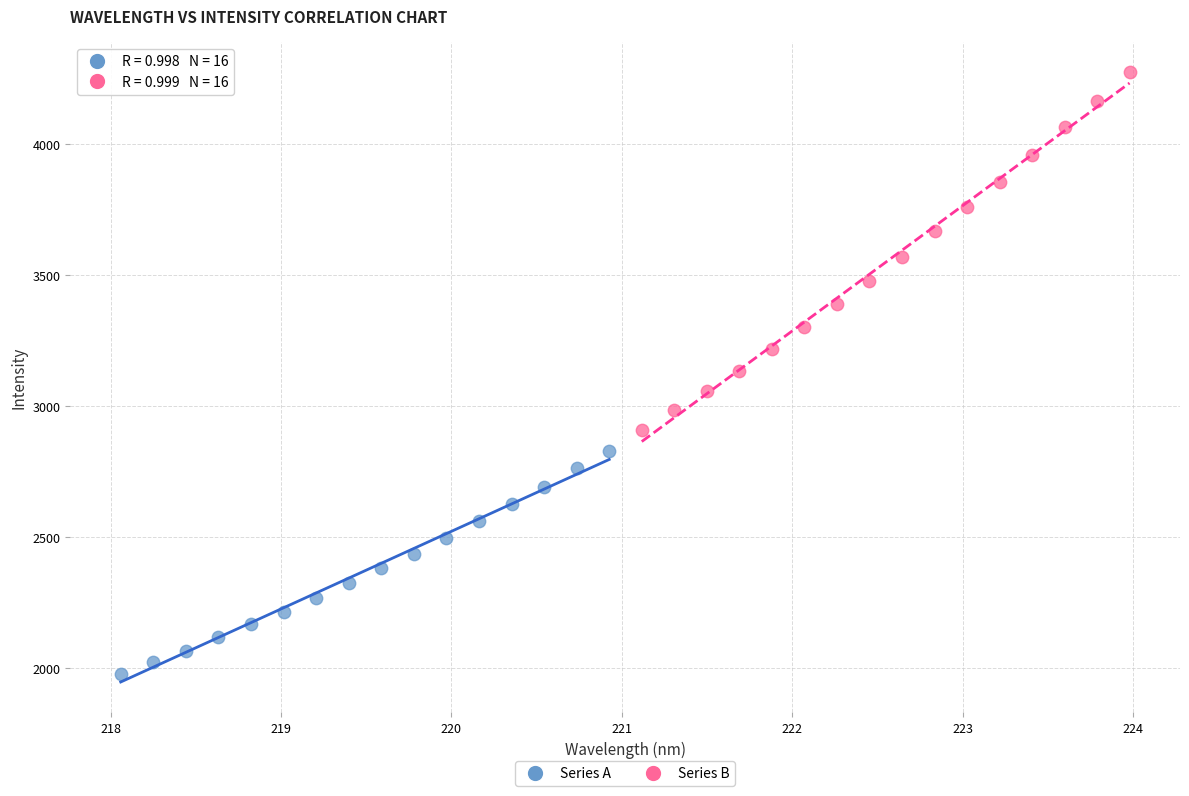

Which series contains the lowest Y value?

Series A